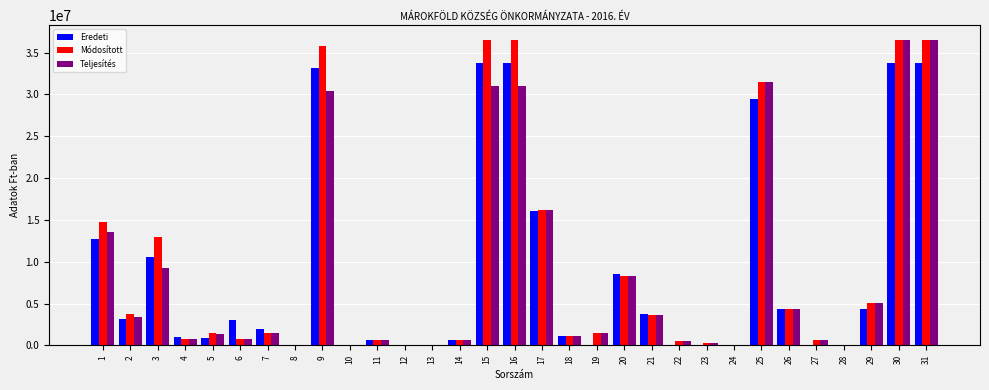

Which series changed the most between 1 and 9?

Módosított